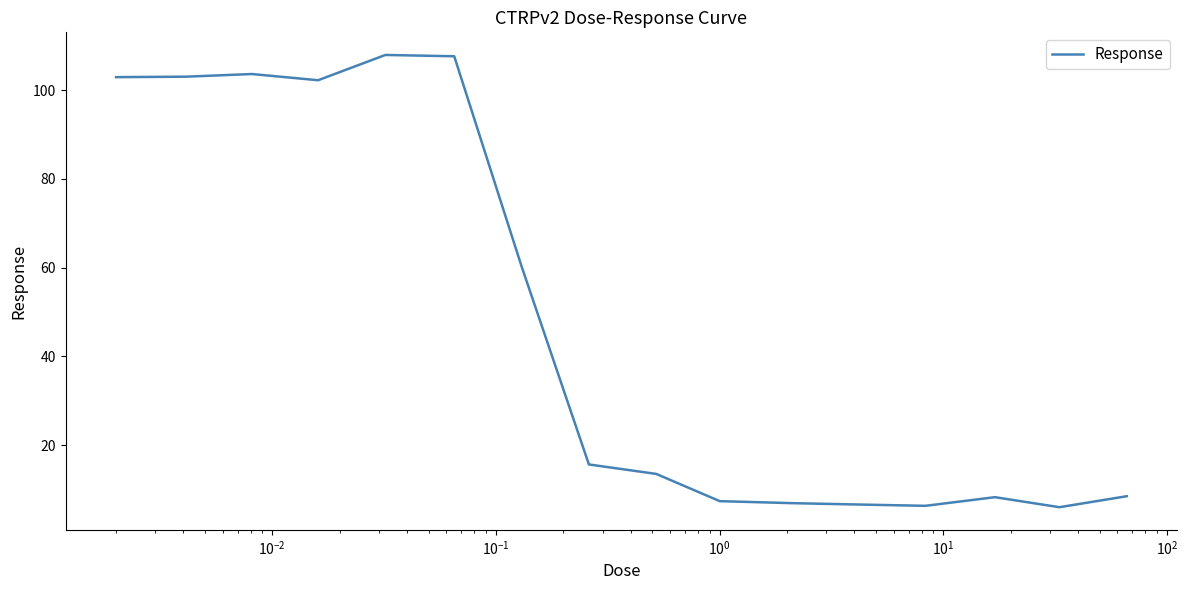

Count the number of values greater than 15.

8